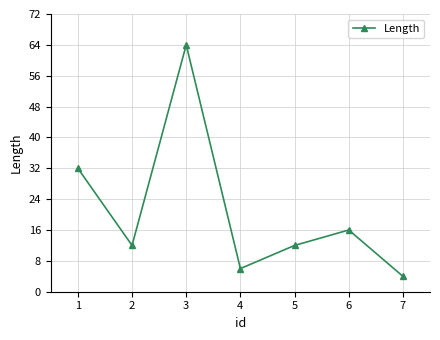

What is the ratio of the value at 2 to the value at 4?

2.0